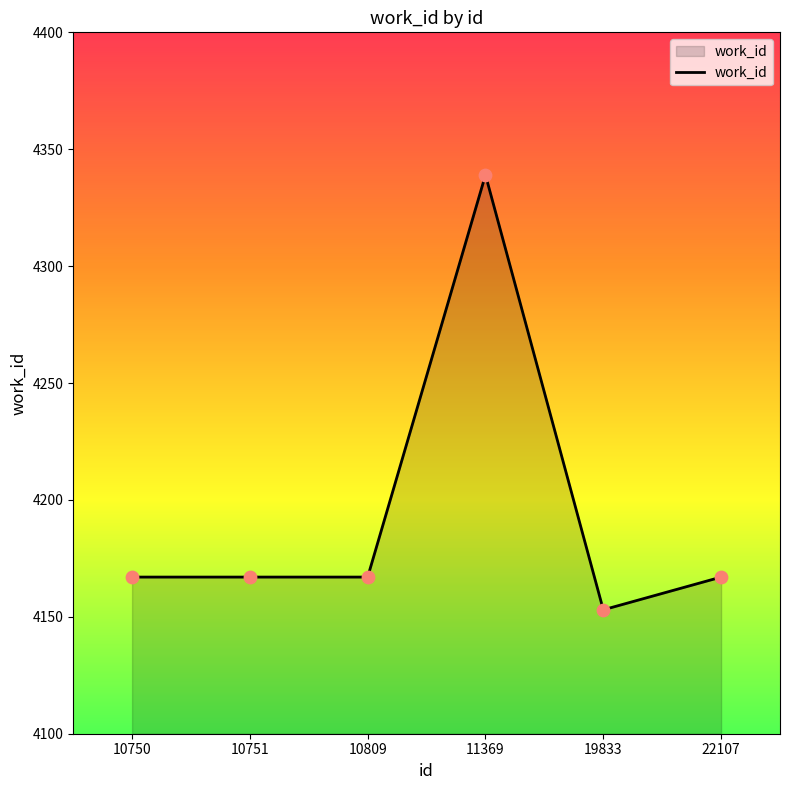

Approximately how many times larger is the value at 10750 compared to 19833?

1.0